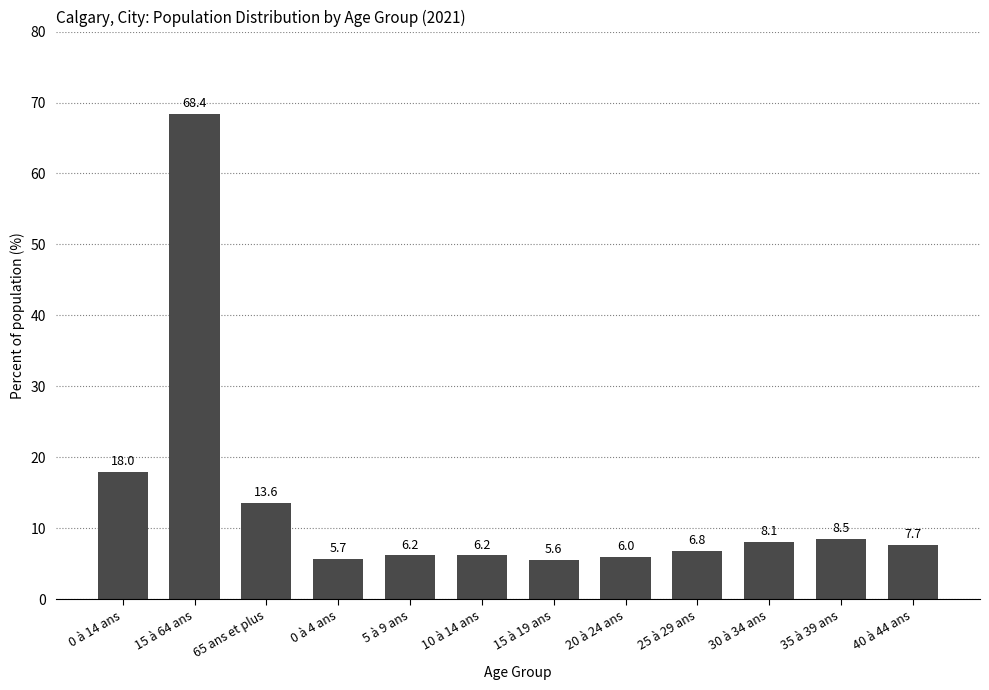

What is the maximum value shown in the chart?

68.4